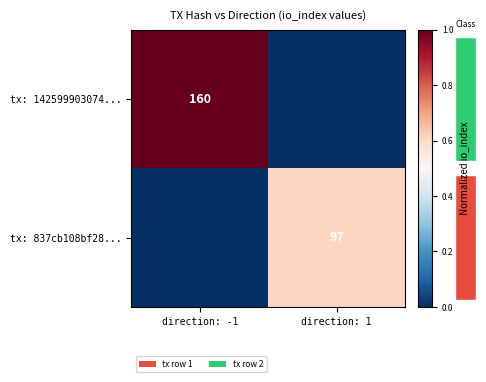

How many series are shown in this chart?

2